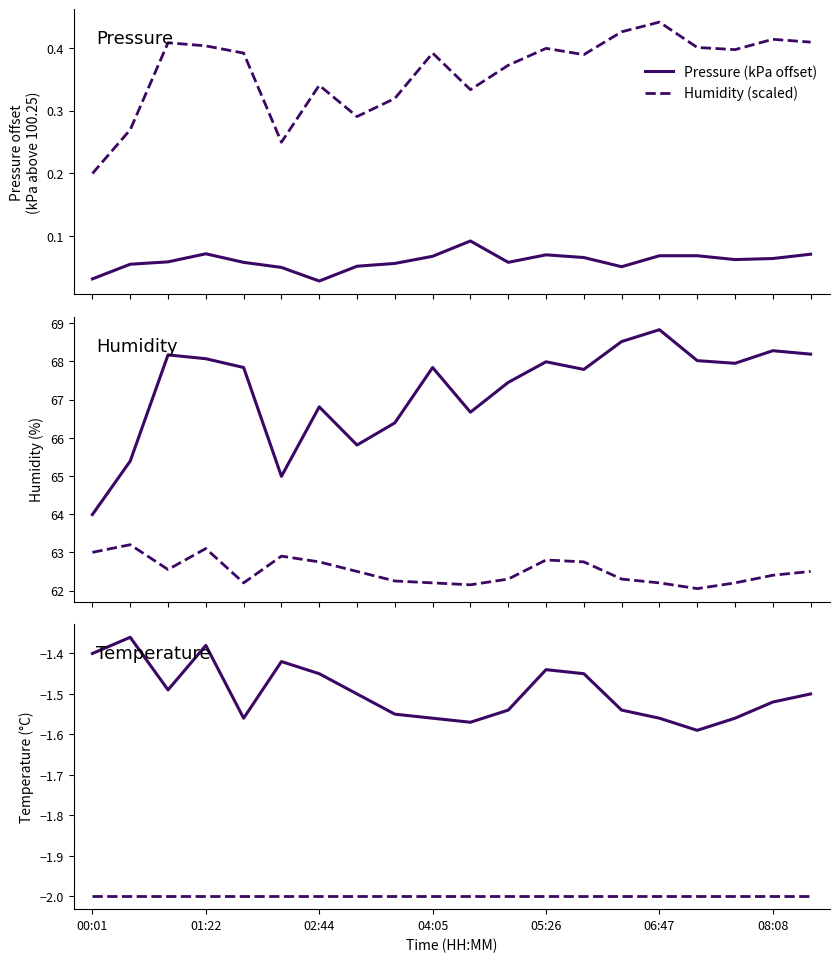

True or false: Humidity (scaled) and Pressure (kPa offset) intersect in this chart.

False